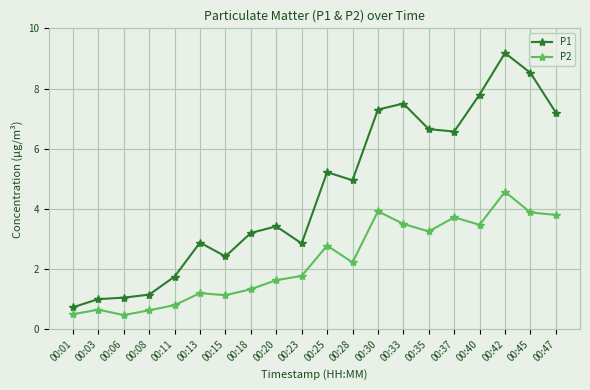

True or false: P2 and P1 intersect in this chart.

False